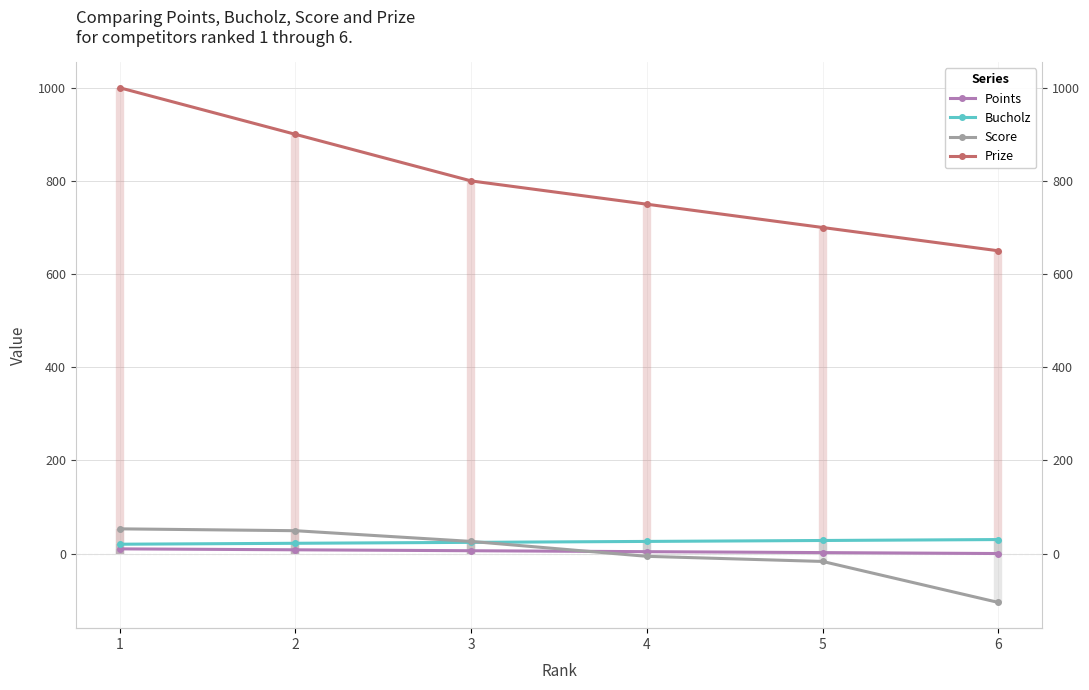

Is the value of Points at 4 greater than the value of Score at 3?

No